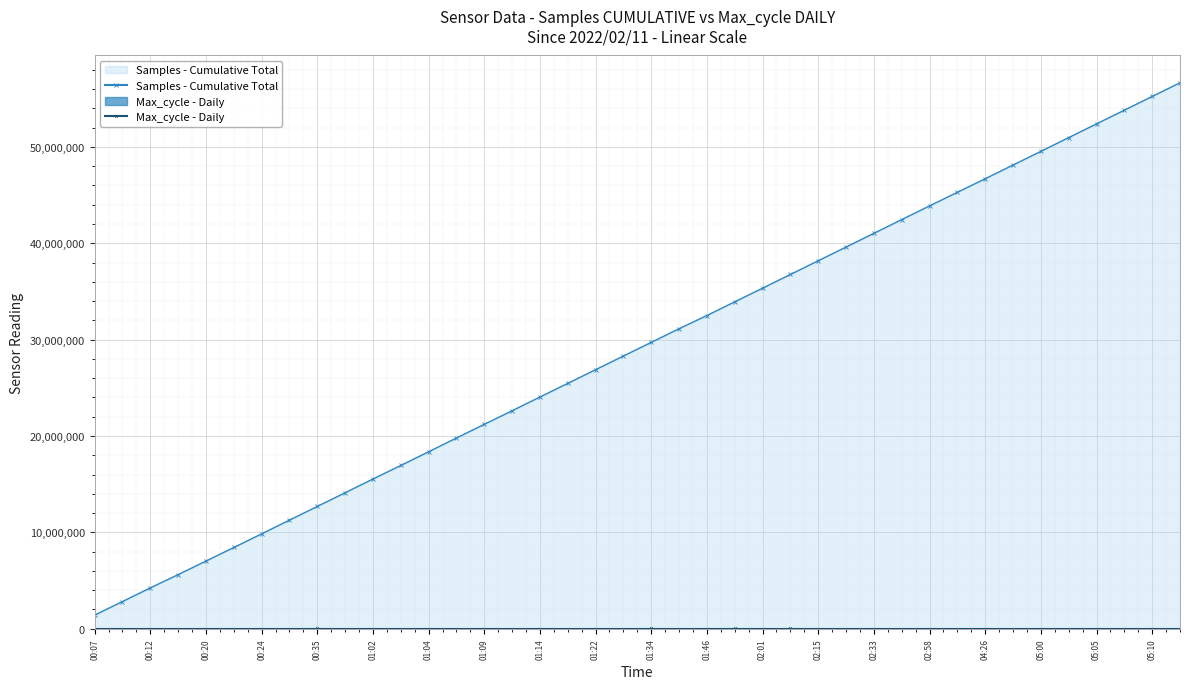

How many lines are shown in the chart?

2